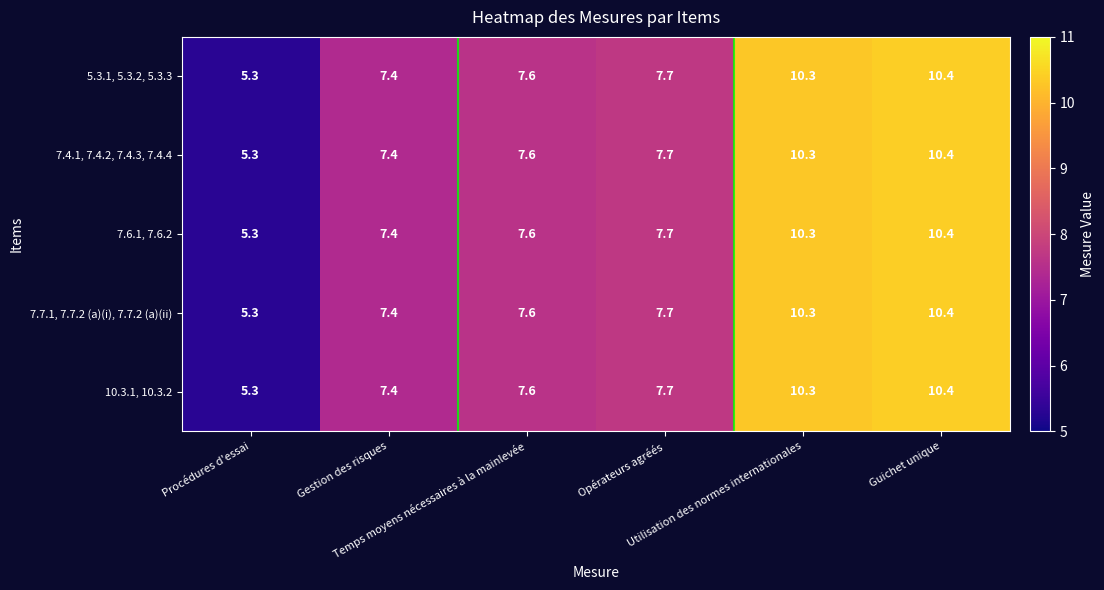

What is the difference between the second highest and minimum values in the 10.3.1, 10.3.2 series?

5.0